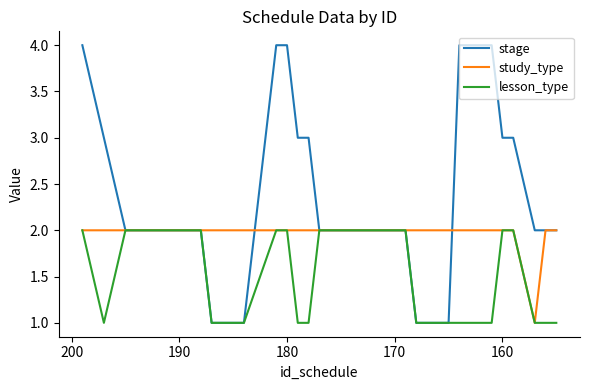

Which series has the widest spread of values?

stage